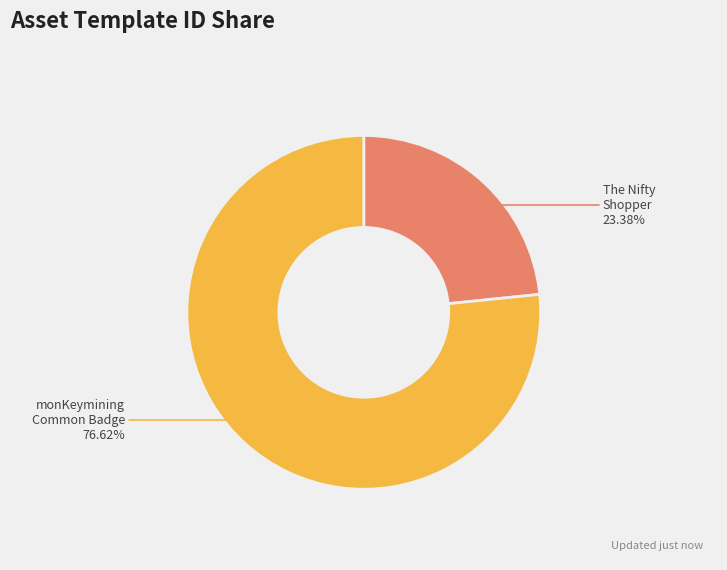

How many slices are in this pie chart?

2